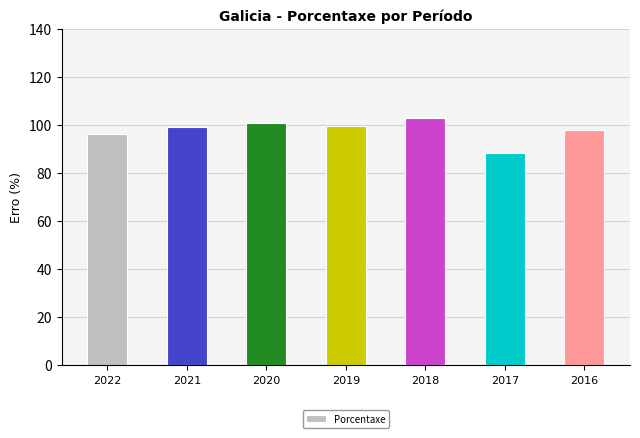

Which has a higher value, 2022 or 2020?

2020